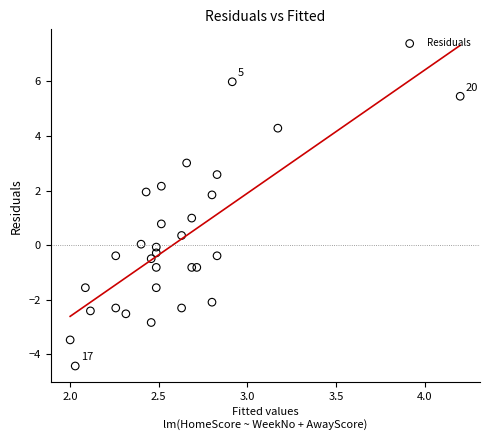

What is the range of X values (max minus min)?

2.2